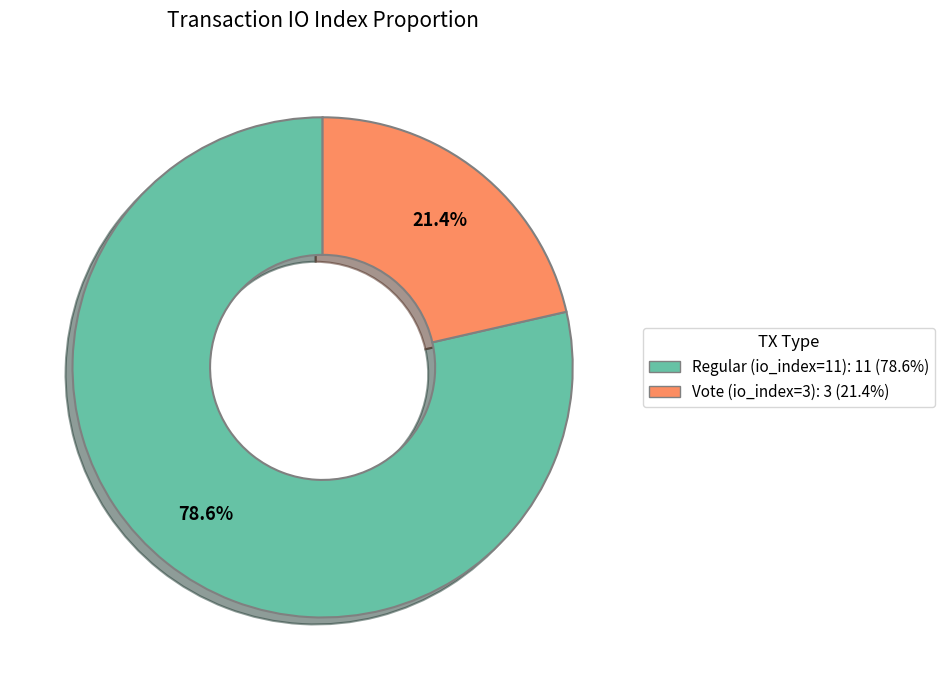

Approximately how many times larger is the value at Regular (io_index=11) compared to Vote (io_index=3)?

3.7